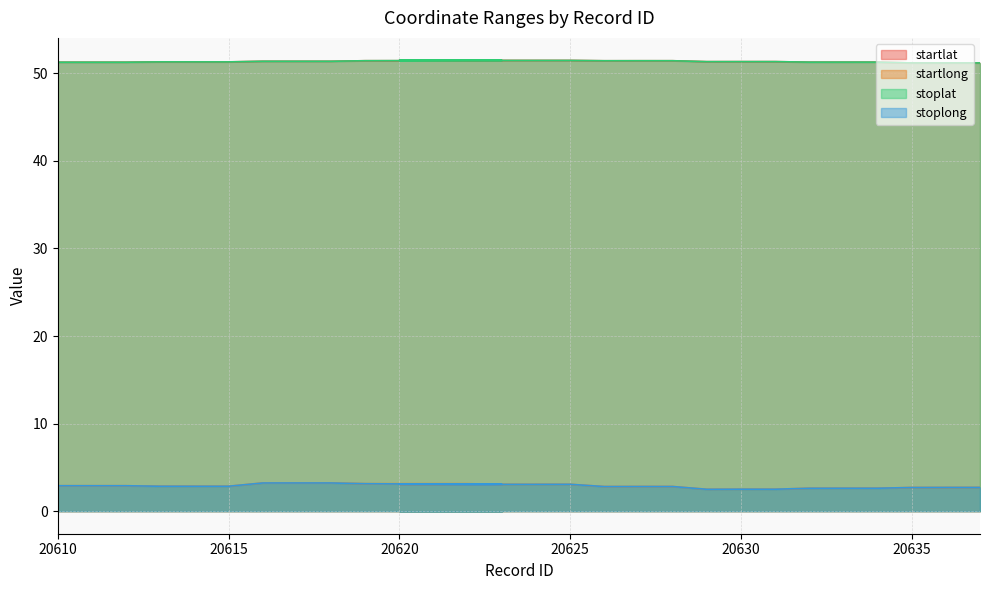

Where is startlong nearest to the value 2?

20629